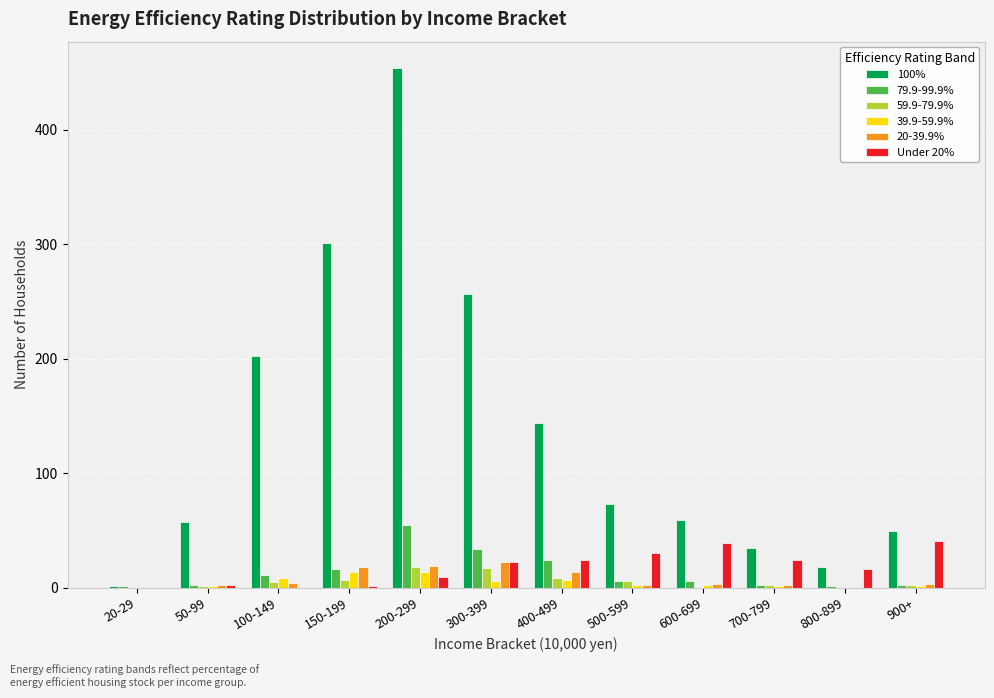

What is the maximum value shown in the chart?

454